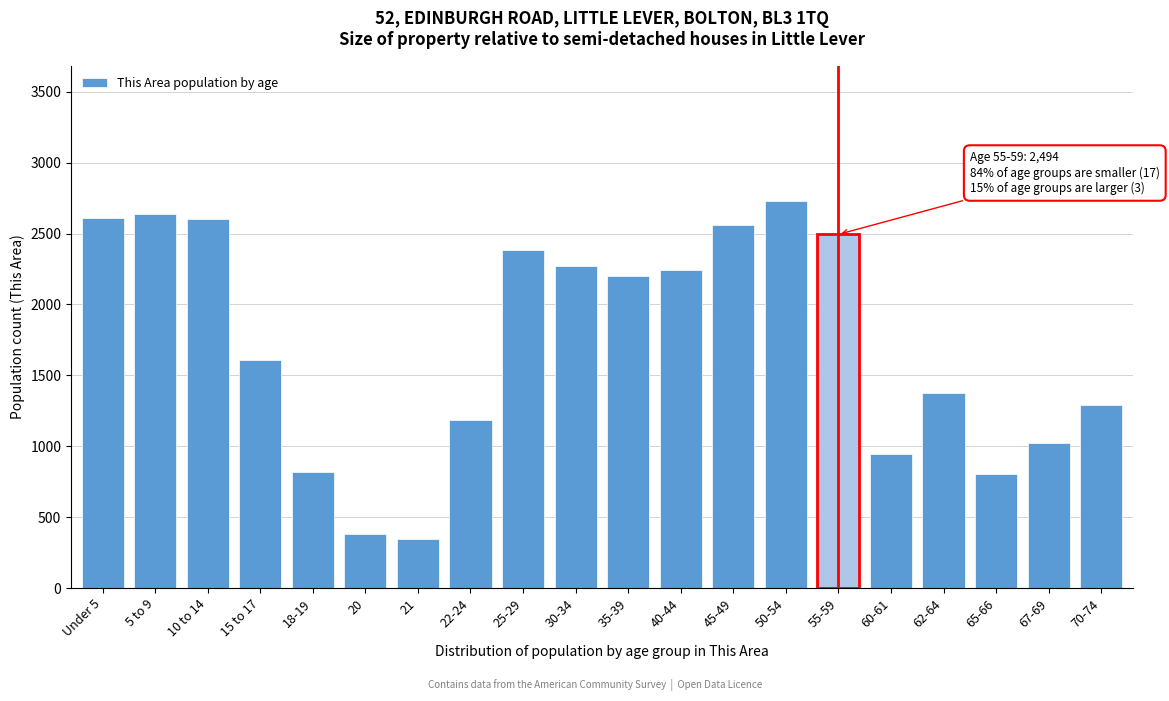

Which has a higher value, 18-19 or 21?

18-19